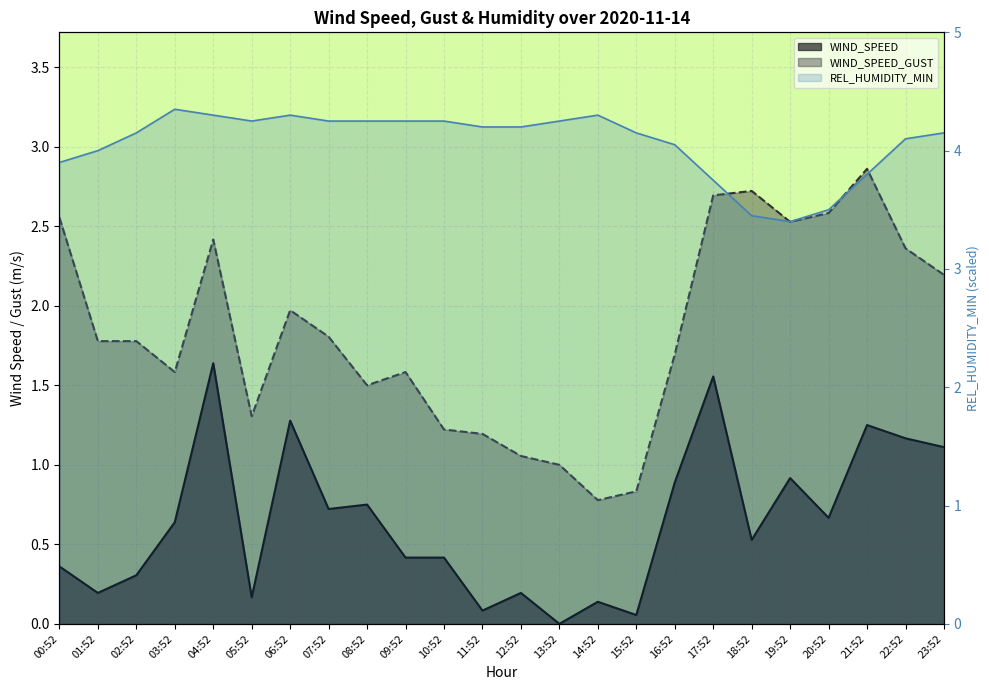

At which category is the sum across all series the highest?

04:52